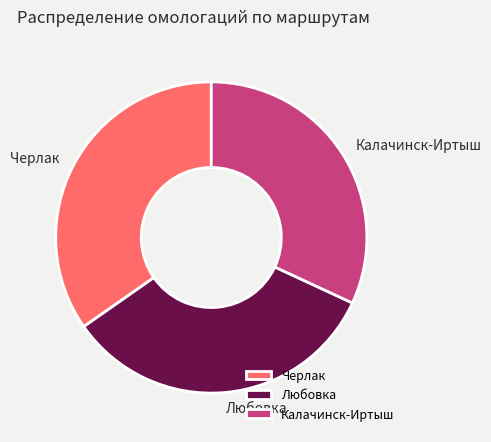

Combined, do Любовка and Черлак account for over 50%?

Yes